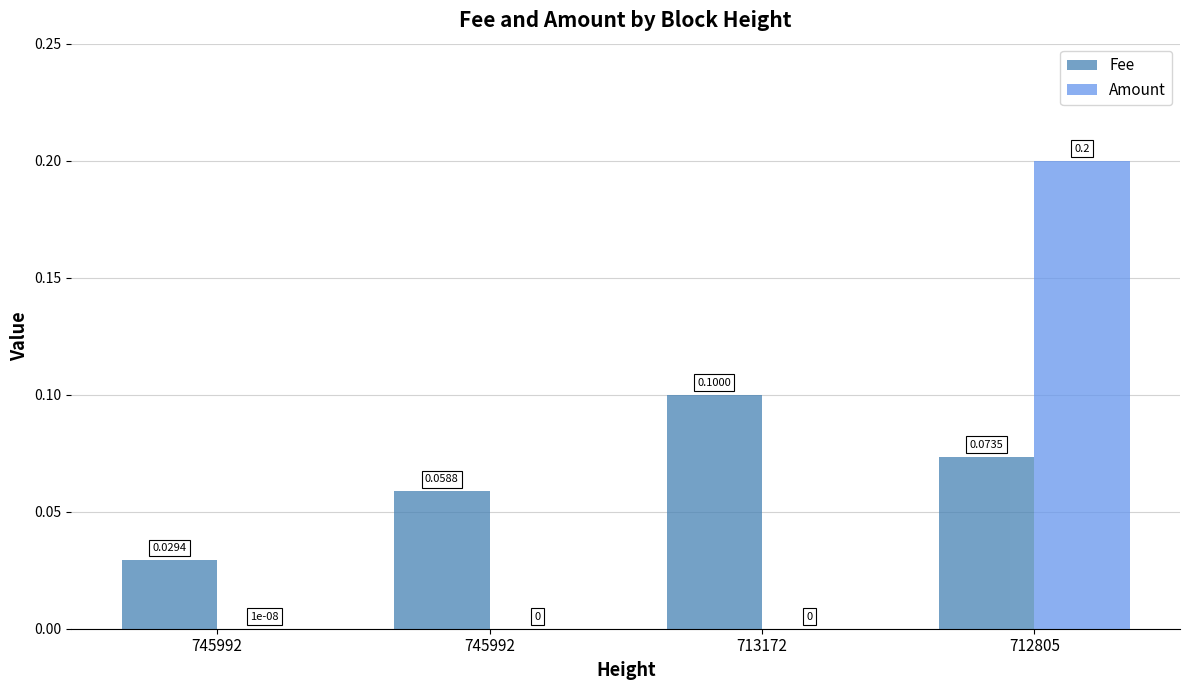

How many groups of bars are there?

4